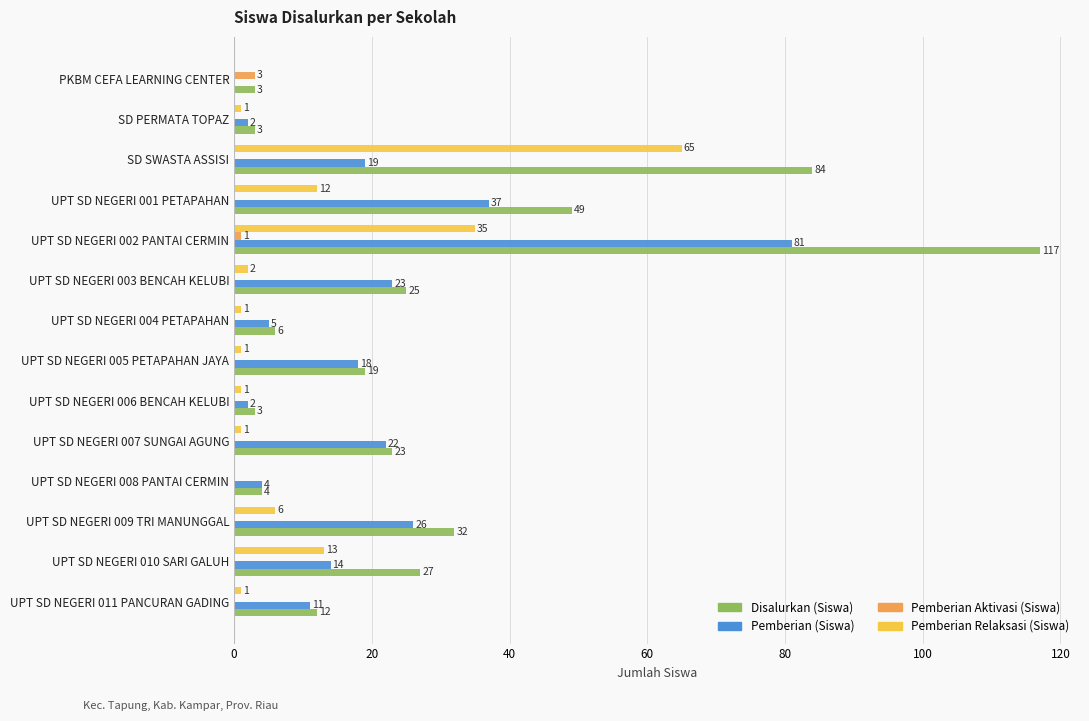

True or false: Pemberian (Siswa) has a value of 0 at PKBM CEFA LEARNING CENTER.

True